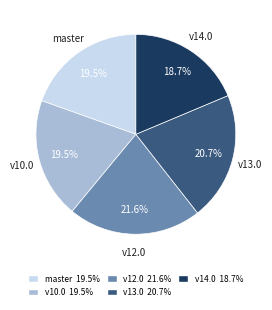

Is there any slice that represents more than half of the pie?

No